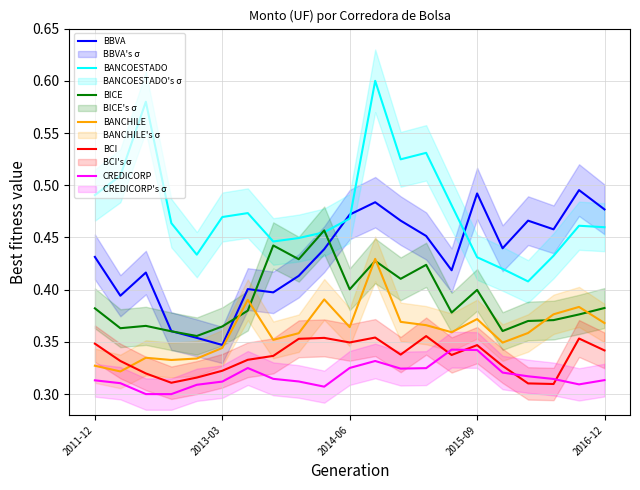

What is the approximate value of BANCHILE at 6?

0.4